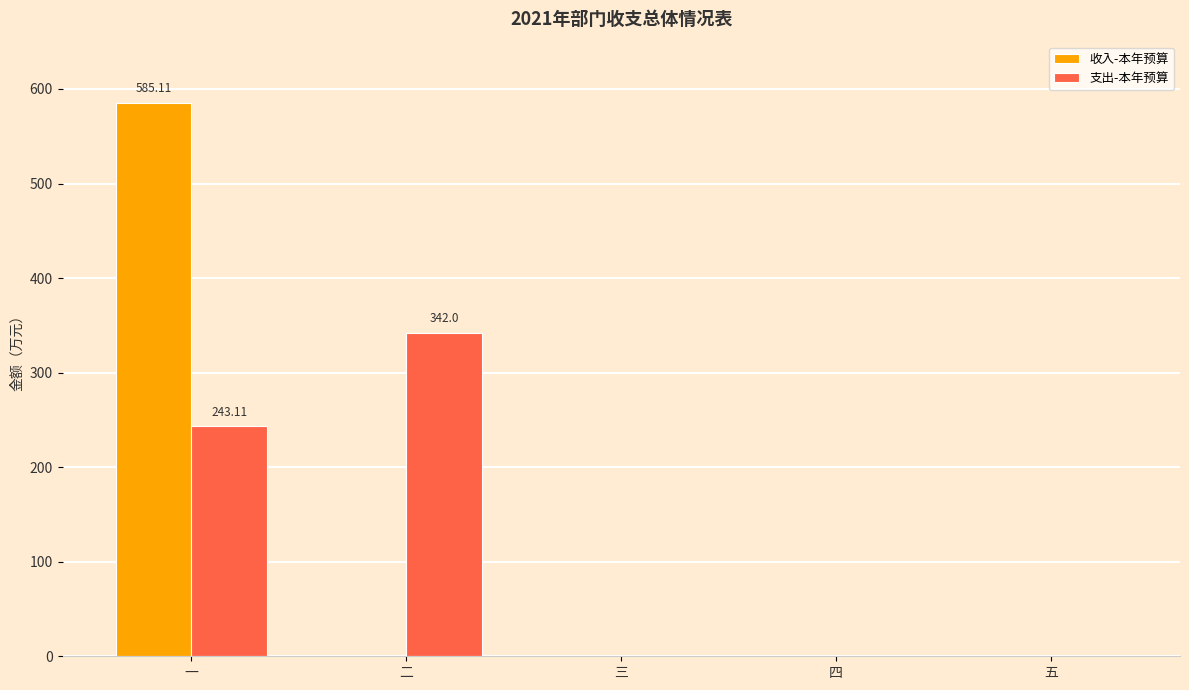

What is the sum of the 支出-本年预算 values at 五 and 二?

342.0